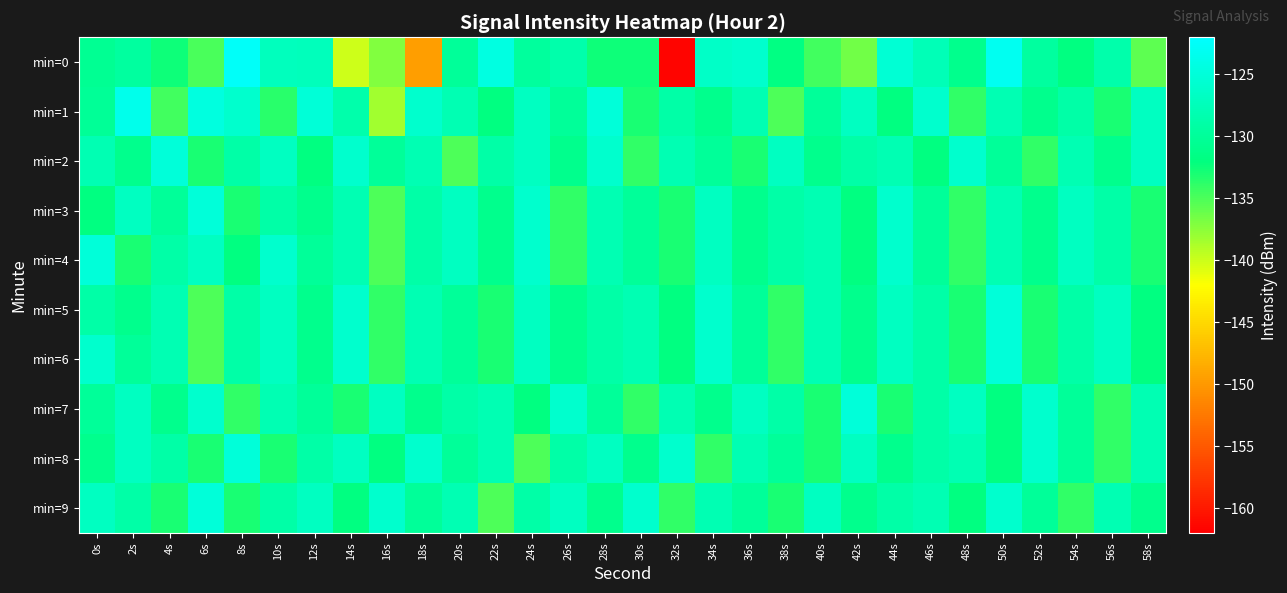

At 6s, list the series in order from largest to smallest.

min=1, min=3, min=9, min=7, min=4, min=2, min=8, min=0, min=5, min=6